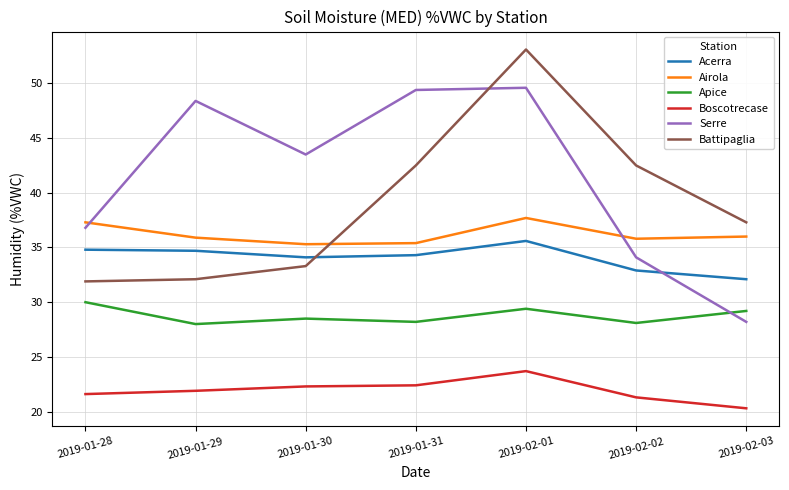

Is the value of Boscotrecase at 2019-01-30 greater than the value of Airola at 2019-02-01?

No